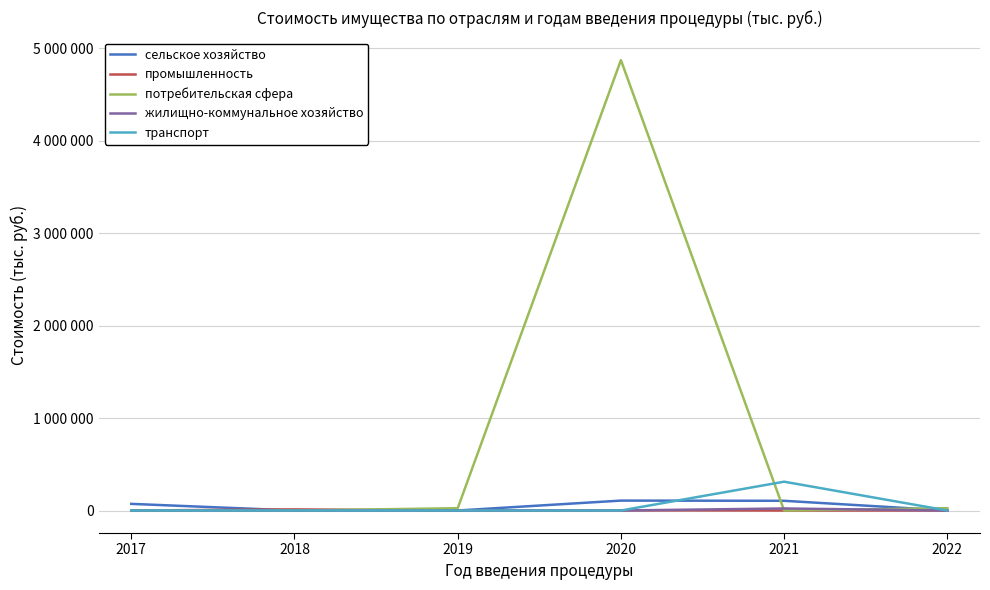

Does the chart have visible grid lines?

Yes